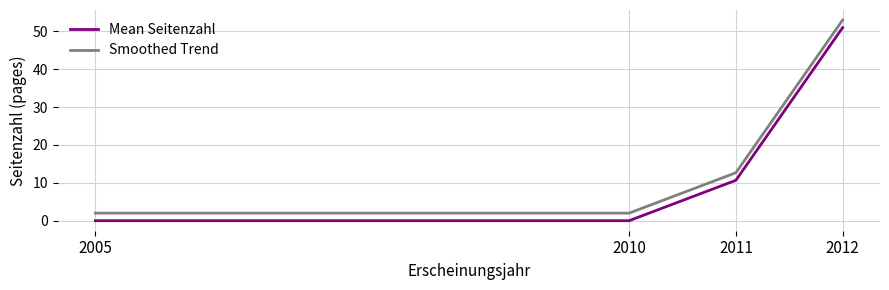

What is the difference between the highest and lowest values at 2011?

2.0